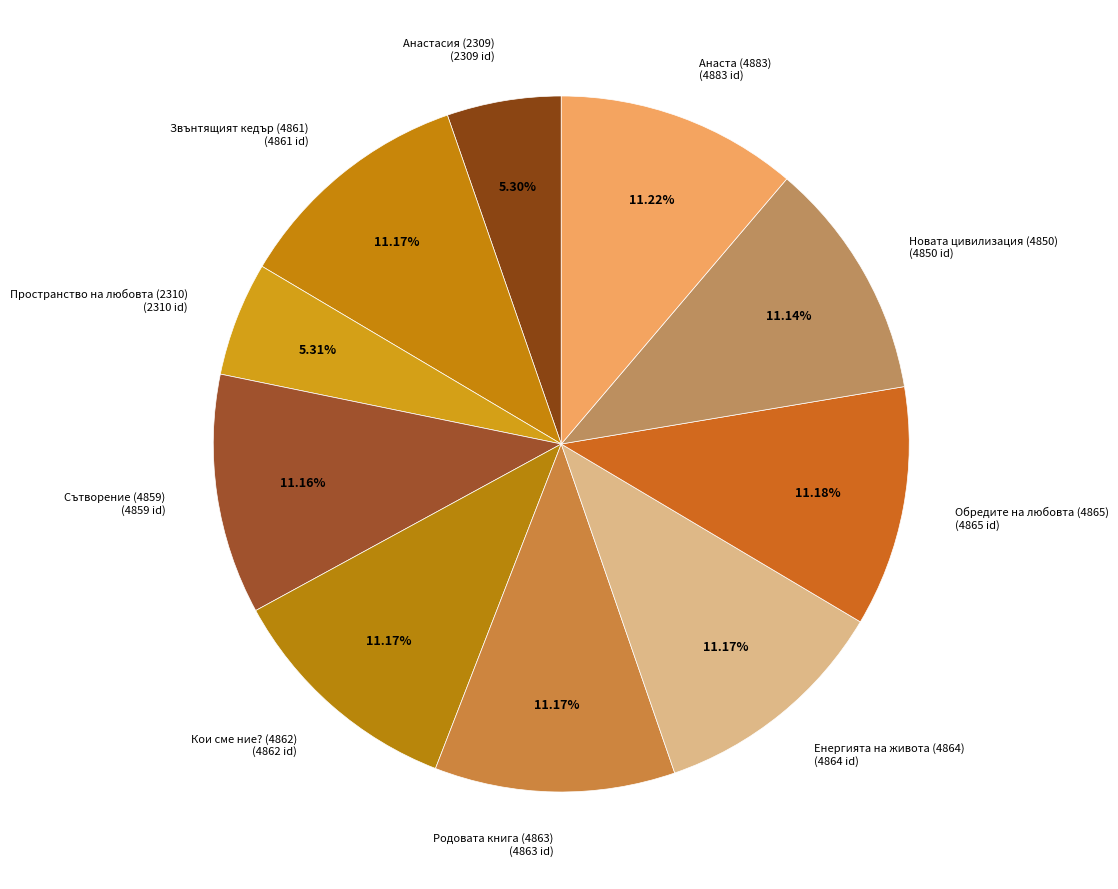

How many segments does this pie chart have?

10